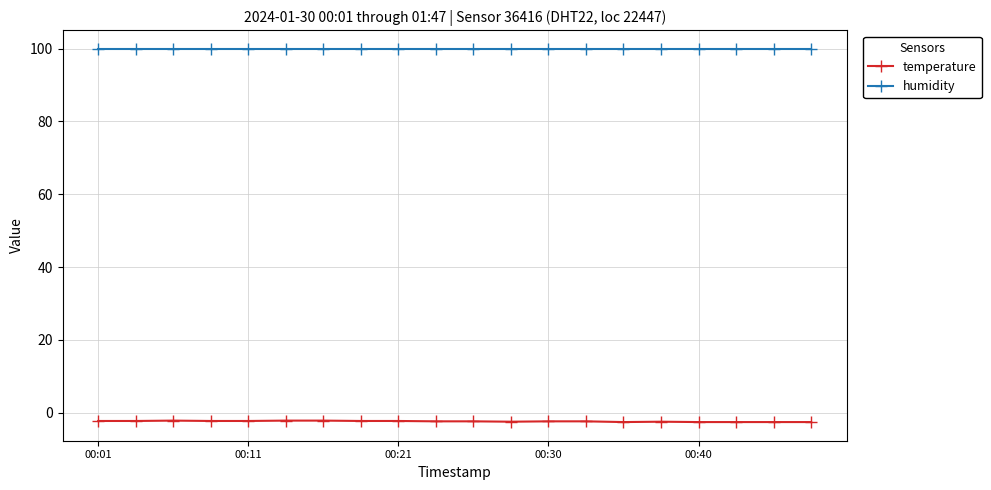

How many series are shown in this chart?

2